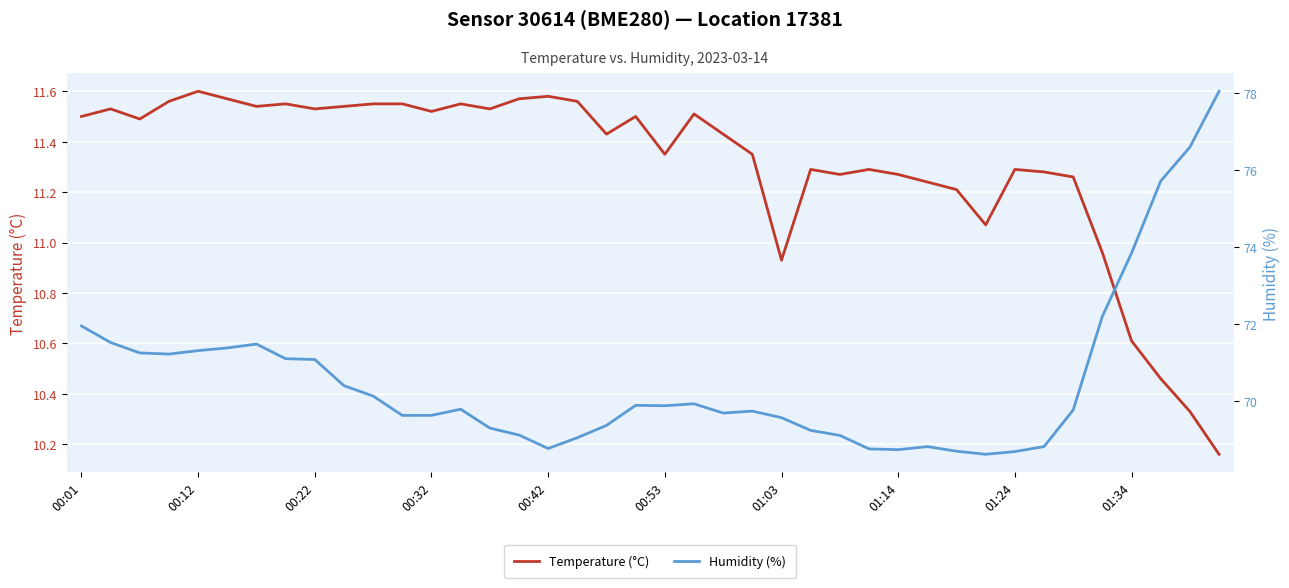

Which has a higher value, 25 or 01:14?

01:14